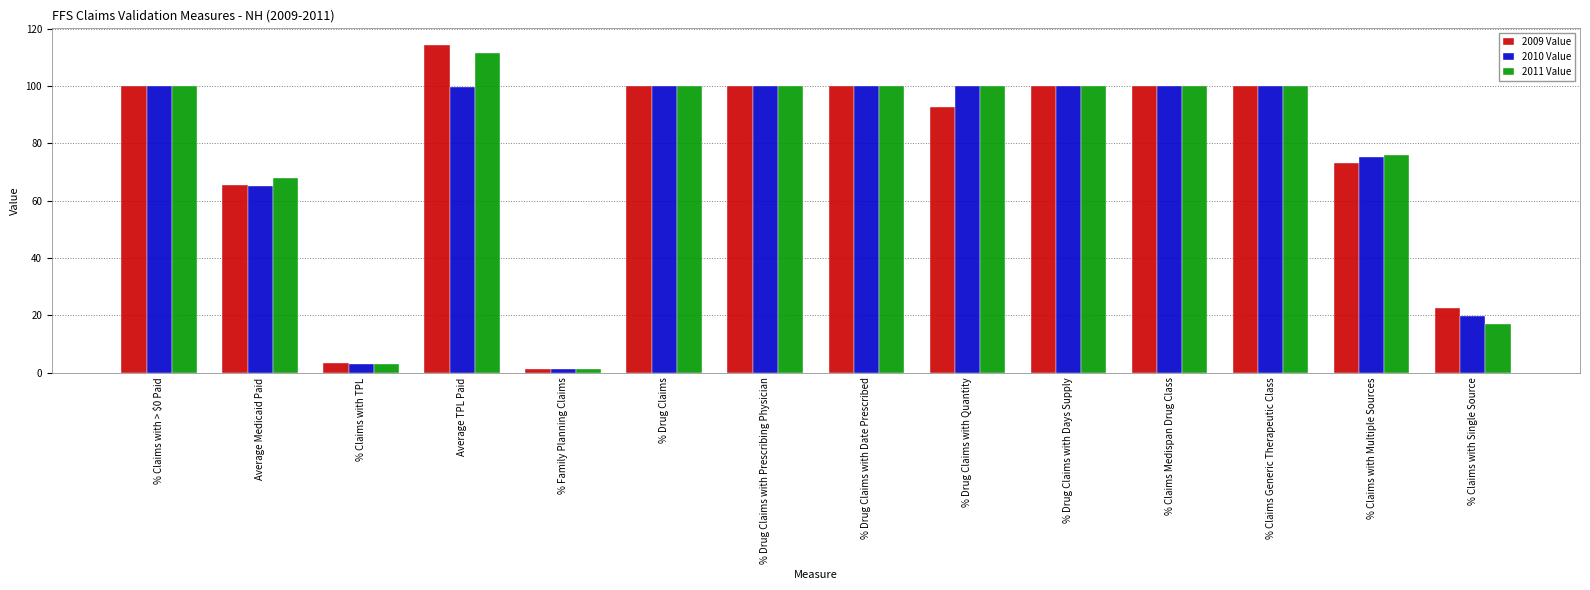

At how many categories does at least one series exceed 77?

9